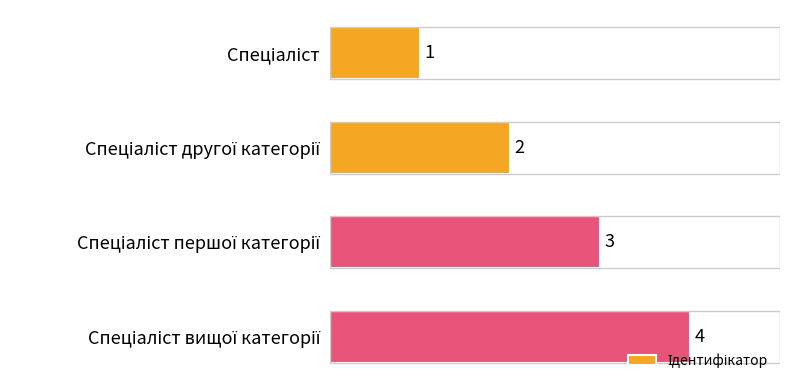

What is the difference between the second highest and minimum values?

2